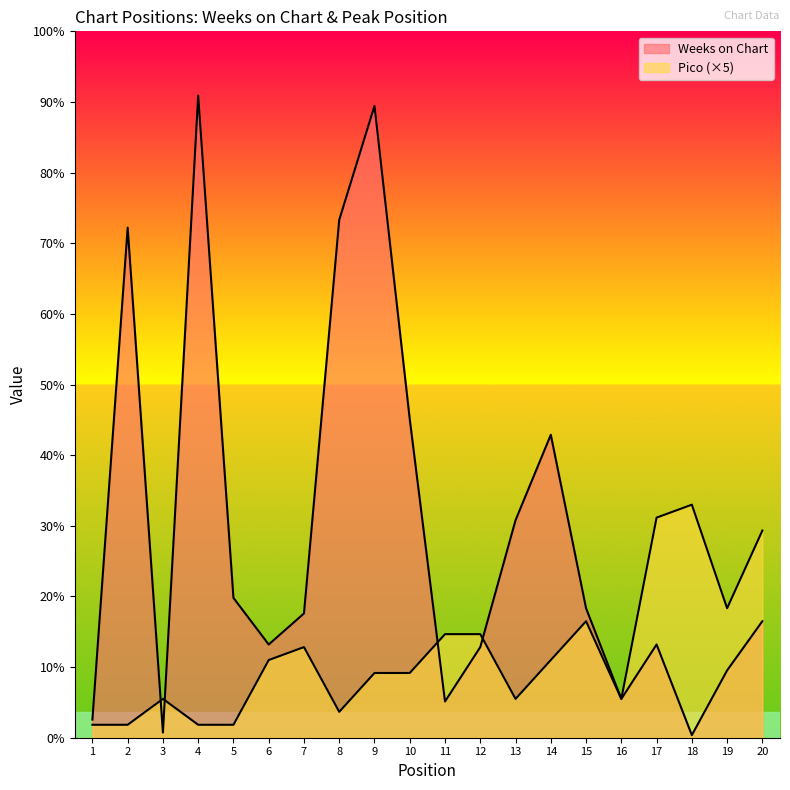

At which category is the sum across all series the highest?

9